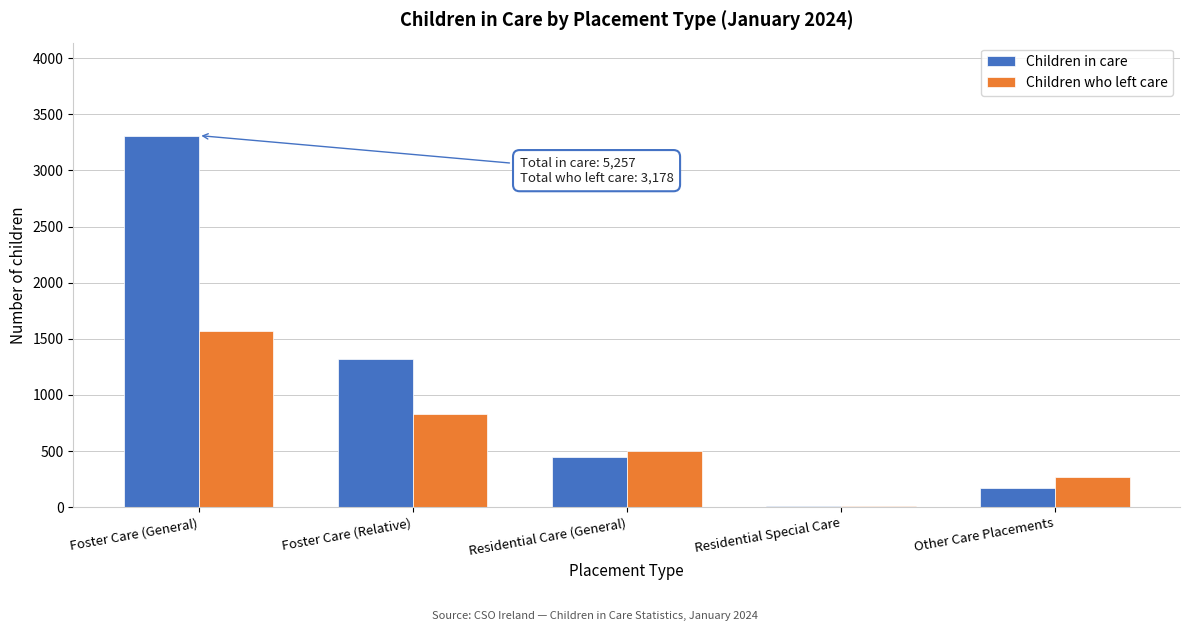

Reading right to left, transcribe all the data shown in this chart.

Children in care: Other Care Placements=170	Residential Special Care=10	Residential Care (General)=446	Foster Care (Relative)=1320	Foster Care (General)=3311
Children who left care: Other Care Placements=266	Residential Special Care=13	Residential Care (General)=500	Foster Care (Relative)=830	Foster Care (General)=1569